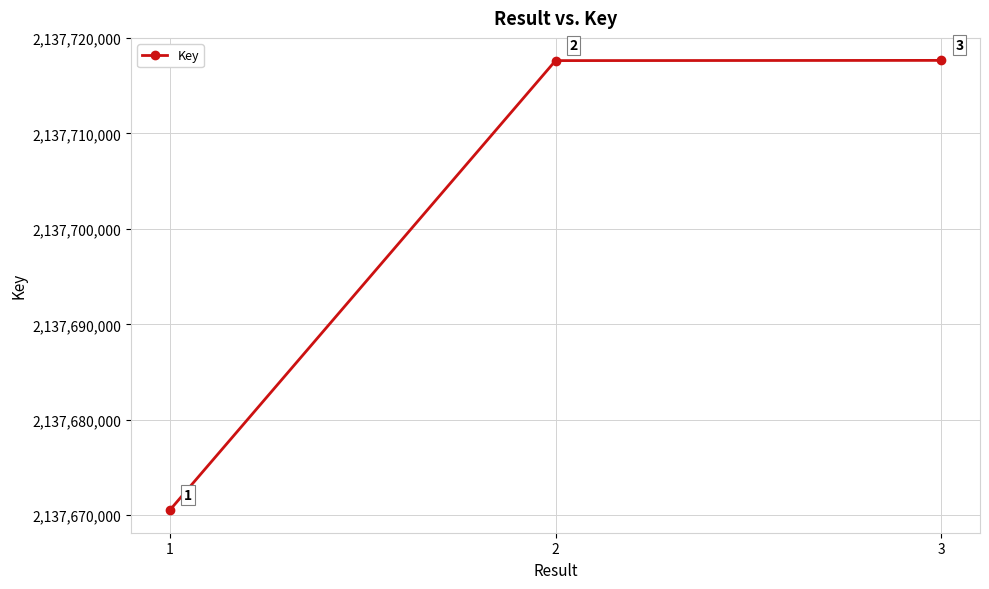

What is the greatest value displayed?

2137717657